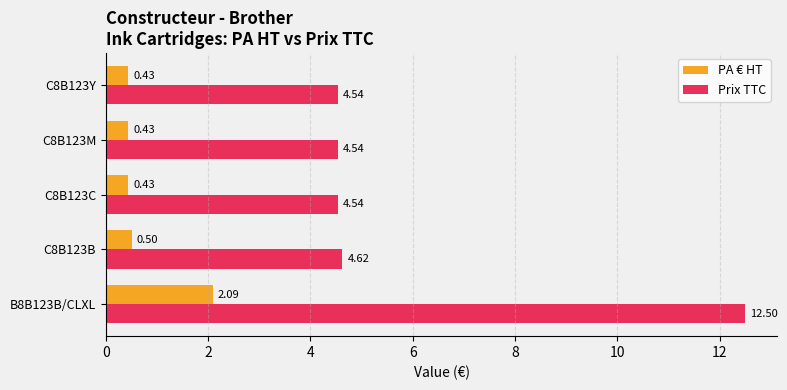

Which series has the largest range (max minus min)?

Prix TTC